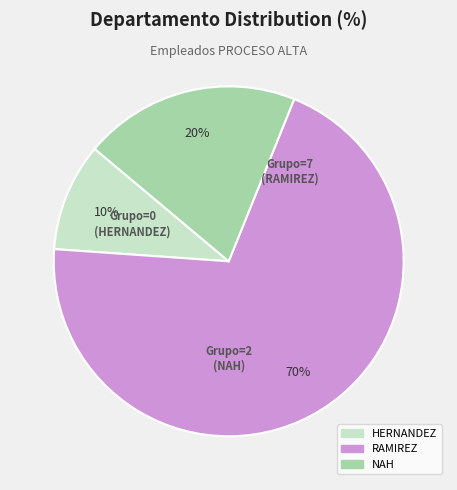

How many segments does this pie chart have?

3